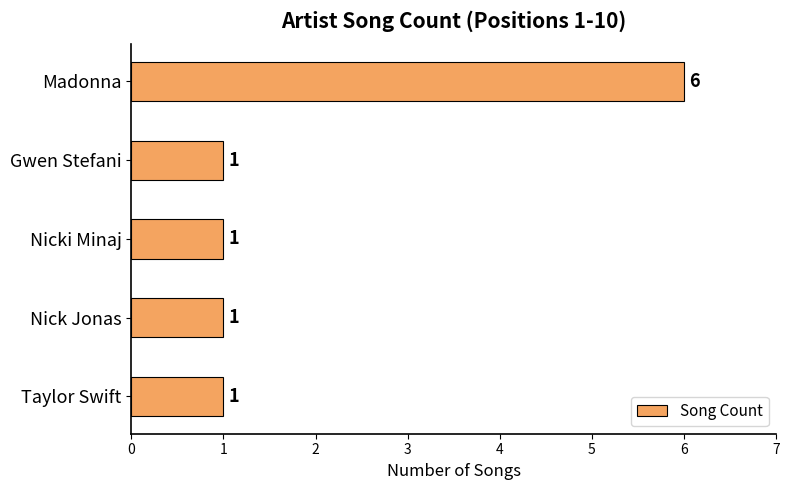

The value at Gwen Stefani is 1. True or false?

True